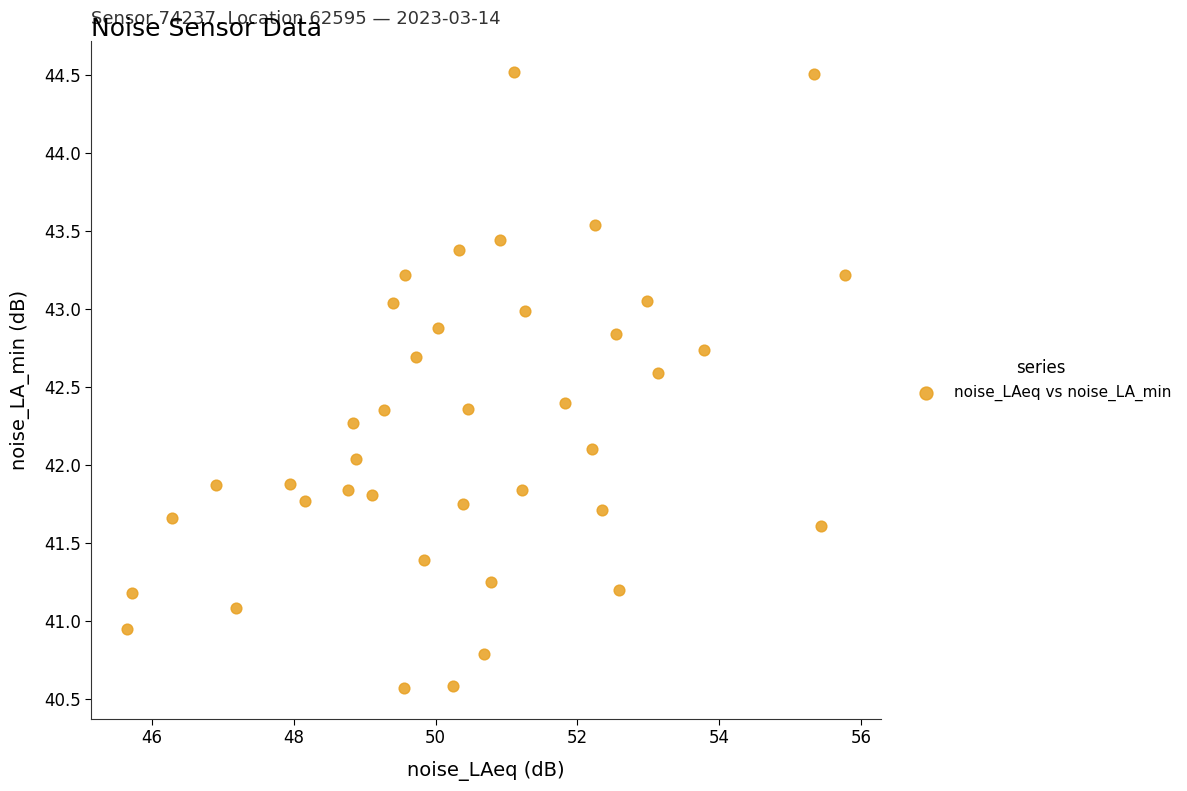

What is the range of X values (max minus min)?

10.1